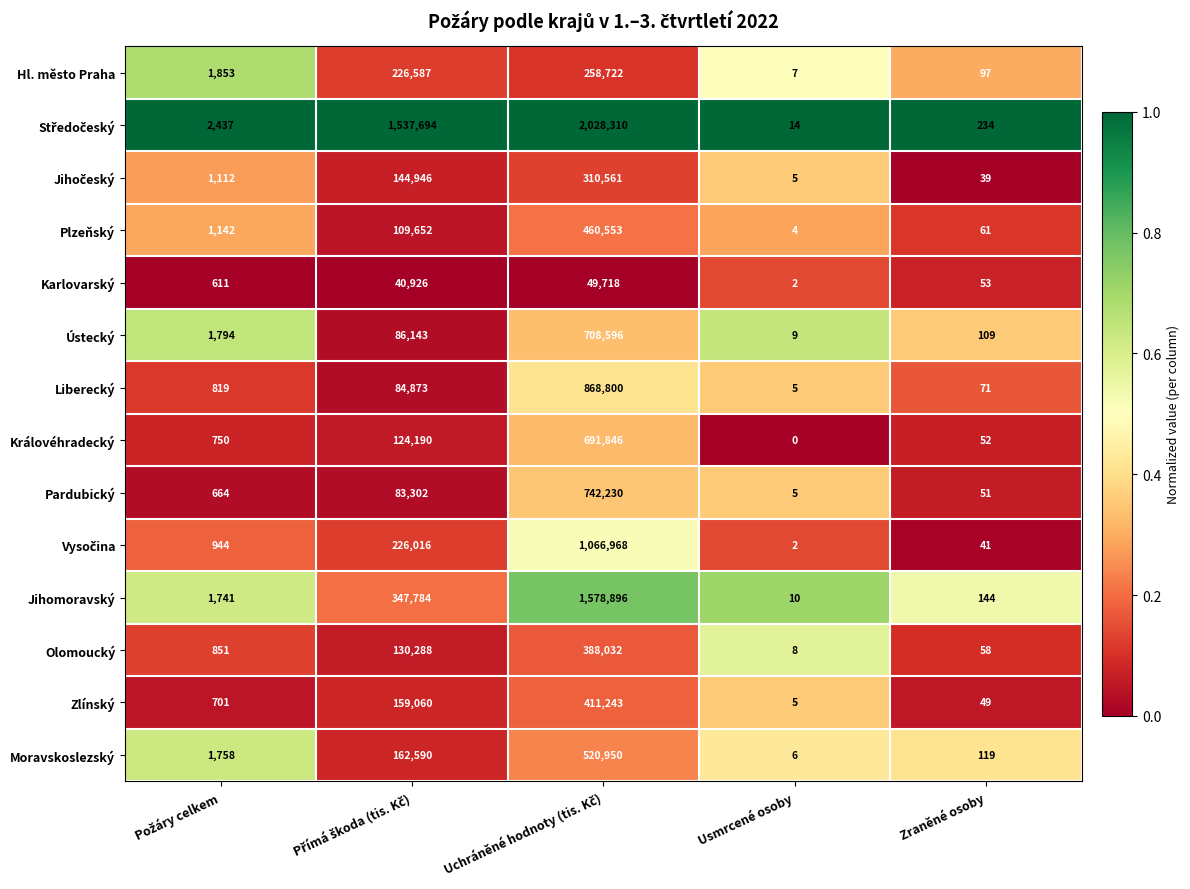

Is it true that Olomoucký equals 58 at Zraněné osoby?

True